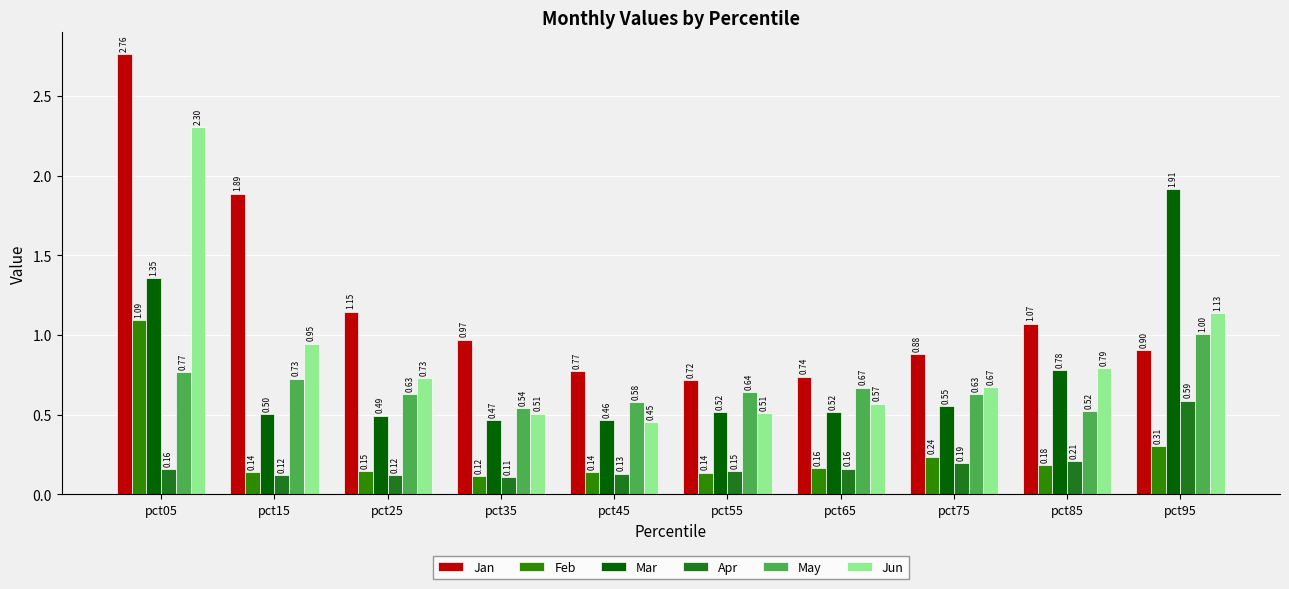

List the labels in order of Jun value, largest first.

pct05, pct95, pct15, pct85, pct25, pct75, pct65, pct55, pct35, pct45